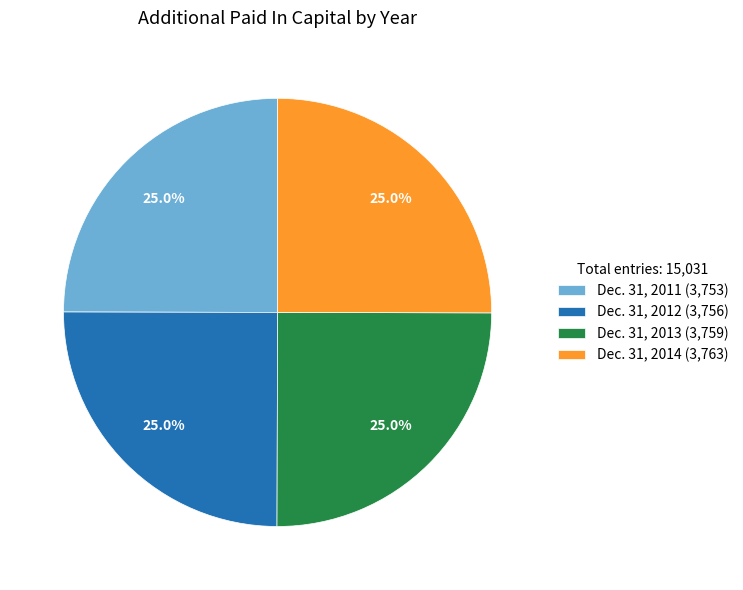

Approximately how many times larger is the value at Dec. 31, 2012 (3,756) compared to Dec. 31, 2014 (3,763)?

1.0